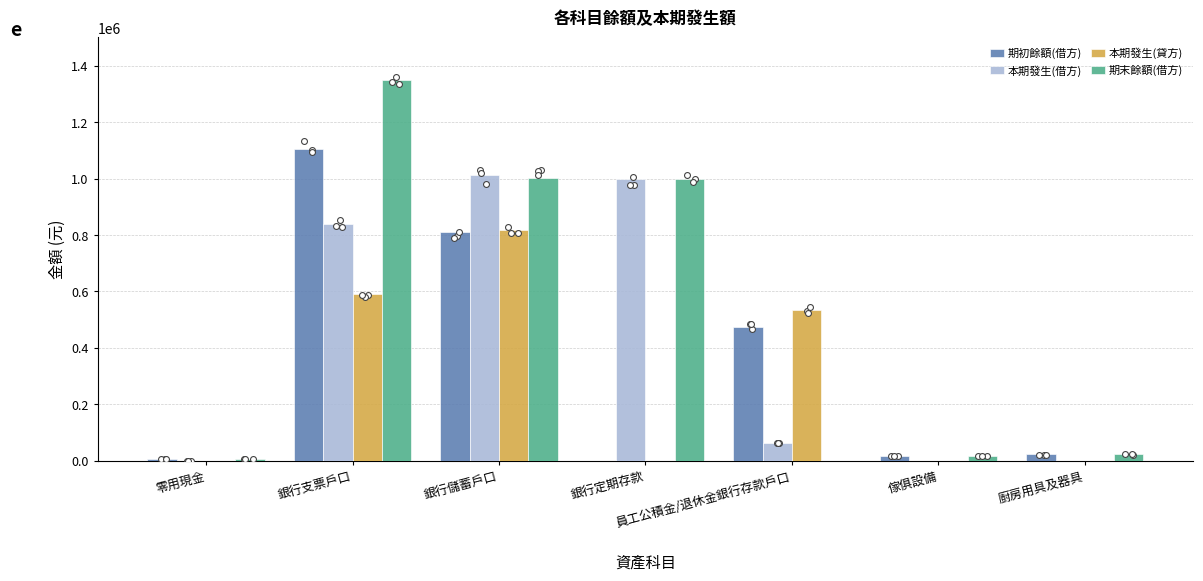

What are all the series names shown in the legend?

期初餘額(借方), 本期發生(借方), 本期發生(貸方), 期末餘額(借方)